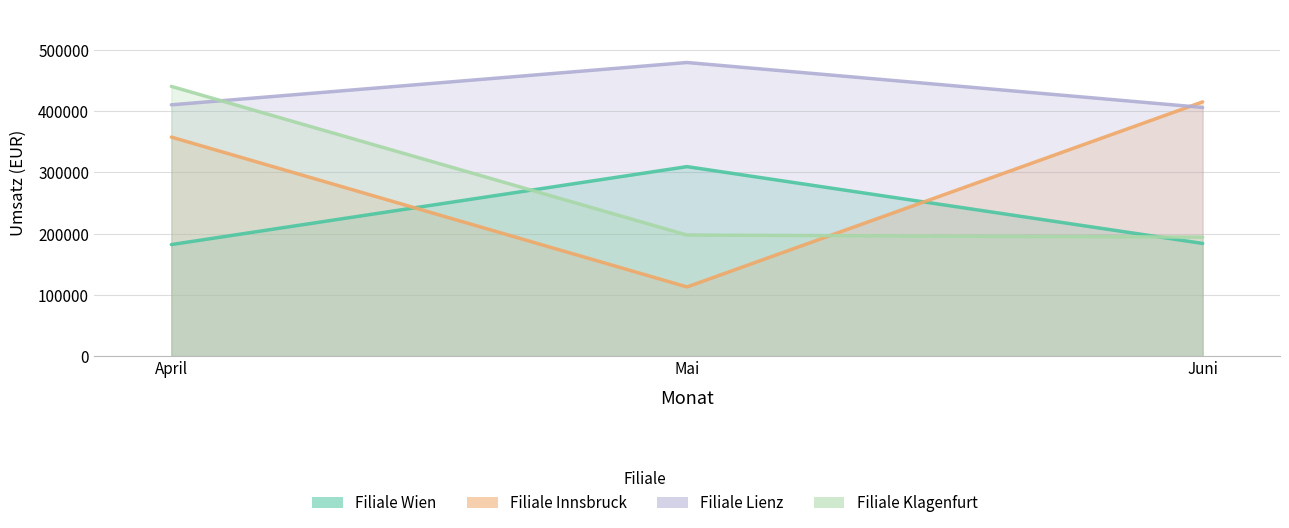

What position from the right is Mai?

2